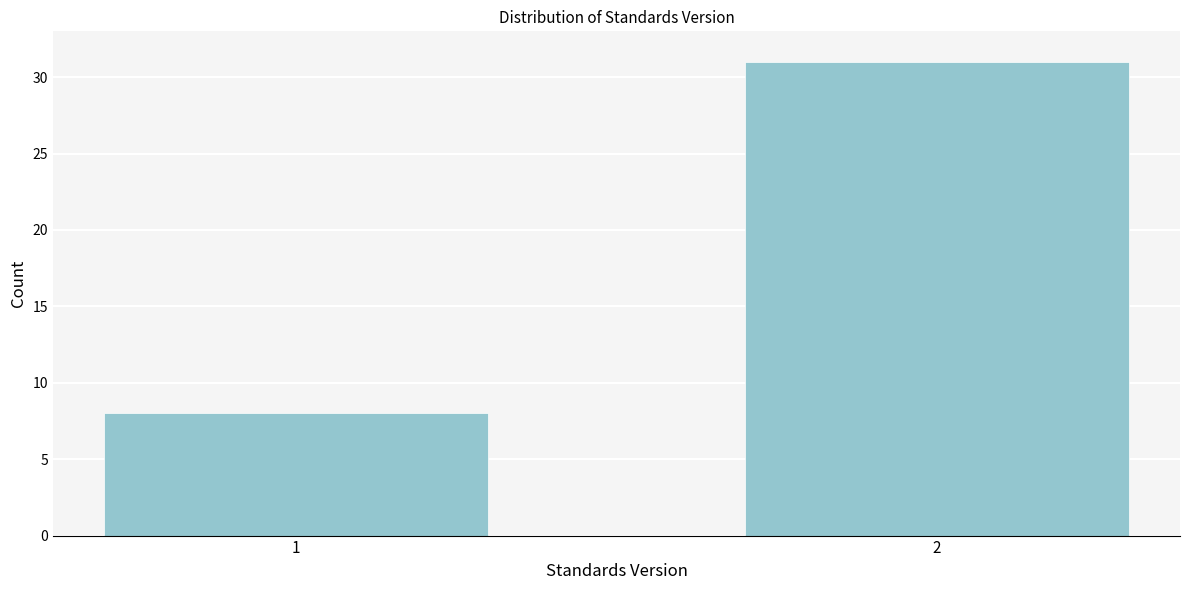

Reading left to right, transcribe all the data shown in this chart.

8	31